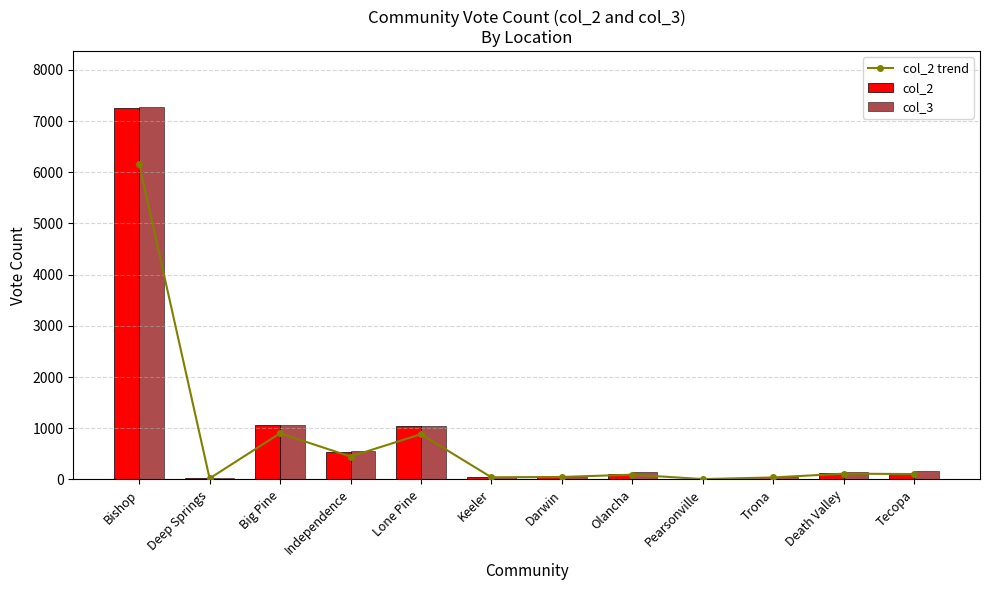

What is the label of the 8th bar from the left?

Olancha